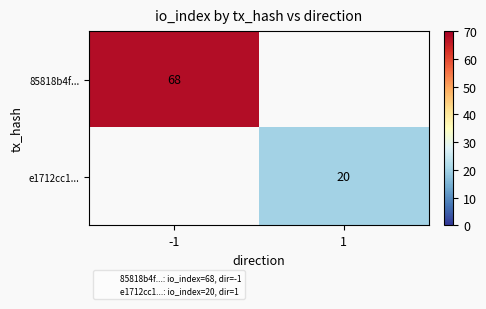

Rank the series by their average value, from highest to lowest.

85818b4f..., e1712cc1...